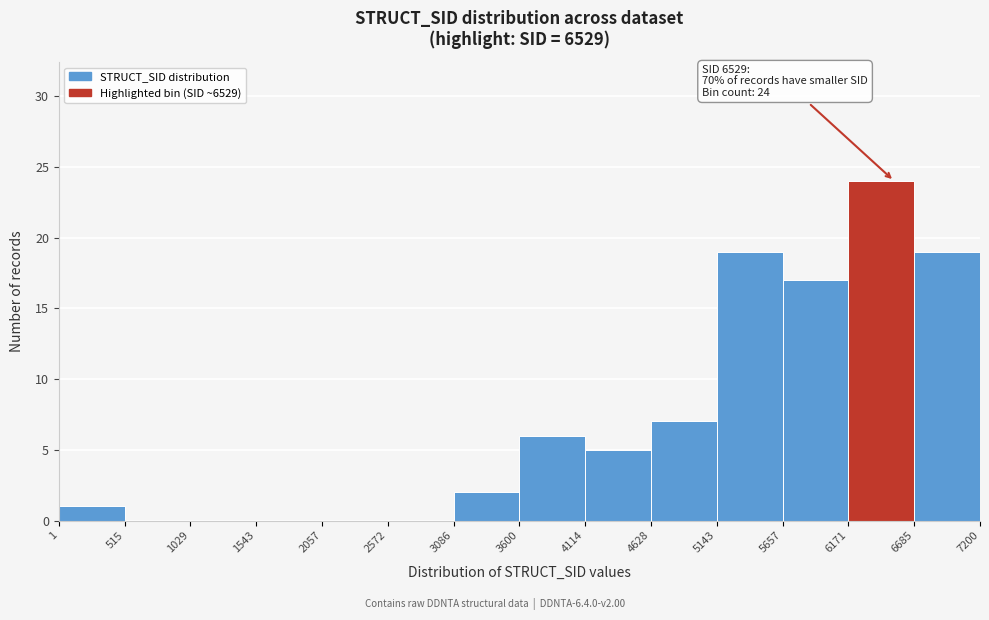

Which range on the x-axis has the tallest bar?

6171 to 6685